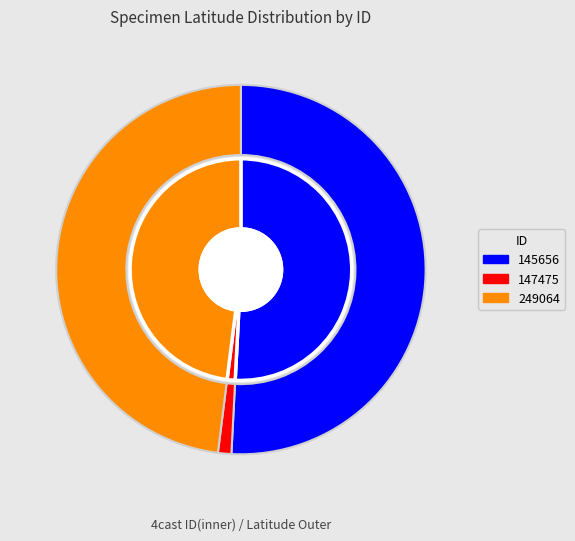

What is the change in value from 145656 to 249064?

-2.4